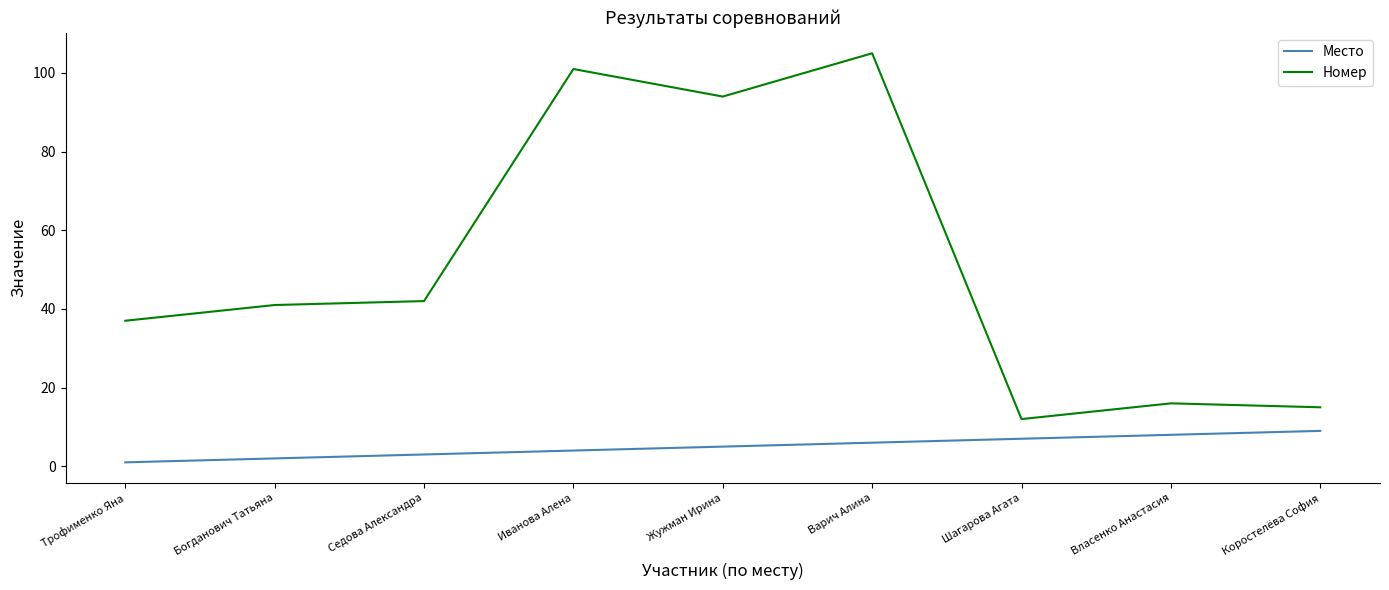

The value of Номер at Жужман Ирина is 42. True or false?

False